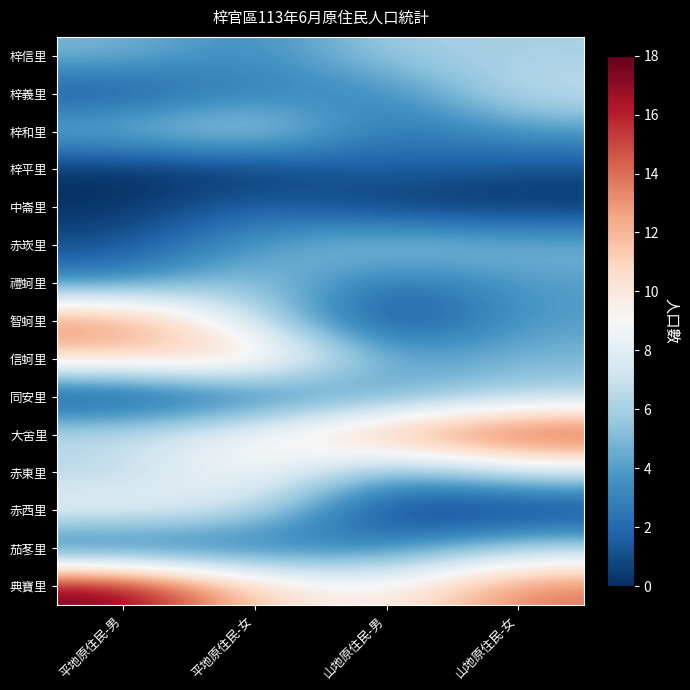

Reading right to left, what are all the values shown in this chart?

梓信里: 山地原住民-女=6	山地原住民-男=6	平地原住民-女=3	平地原住民-男=5
梓義里: 山地原住民-女=7	山地原住民-男=3	平地原住民-女=3	平地原住民-男=1
梓和里: 山地原住民-女=4	山地原住民-男=2	平地原住民-女=7	平地原住民-男=5
梓平里: 山地原住民-女=1	山地原住民-男=2	平地原住民-女=0	平地原住民-男=0
中崙里: 山地原住民-女=0	山地原住民-男=0	平地原住民-女=2	平地原住民-男=0
赤崁里: 山地原住民-女=5	山地原住民-男=6	平地原住民-女=4	平地原住民-男=1
禮蚵里: 山地原住民-女=4	山地原住民-男=2	平地原住民-女=6	平地原住民-男=3
智蚵里: 山地原住民-女=4	山地原住民-男=0	平地原住民-女=7	平地原住民-男=14
信蚵里: 山地原住民-女=5	山地原住民-男=4	平地原住民-女=12	平地原住民-男=11
同安里: 山地原住民-女=6	山地原住民-男=4	平地原住民-女=2	平地原住民-男=0
大舍里: 山地原住民-女=16	山地原住民-男=13	平地原住民-女=9	平地原住民-男=7
赤東里: 山地原住民-女=7	山地原住民-男=4	平地原住民-女=10	平地原住民-男=6
赤西里: 山地原住民-女=0	山地原住民-男=0	平地原住民-女=7	平地原住民-男=9
茄苳里: 山地原住民-女=6	山地原住民-男=3	平地原住民-女=2	平地原住民-男=1
典寶里: 山地原住民-女=14	山地原住民-男=9	平地原住民-女=11	平地原住民-男=18